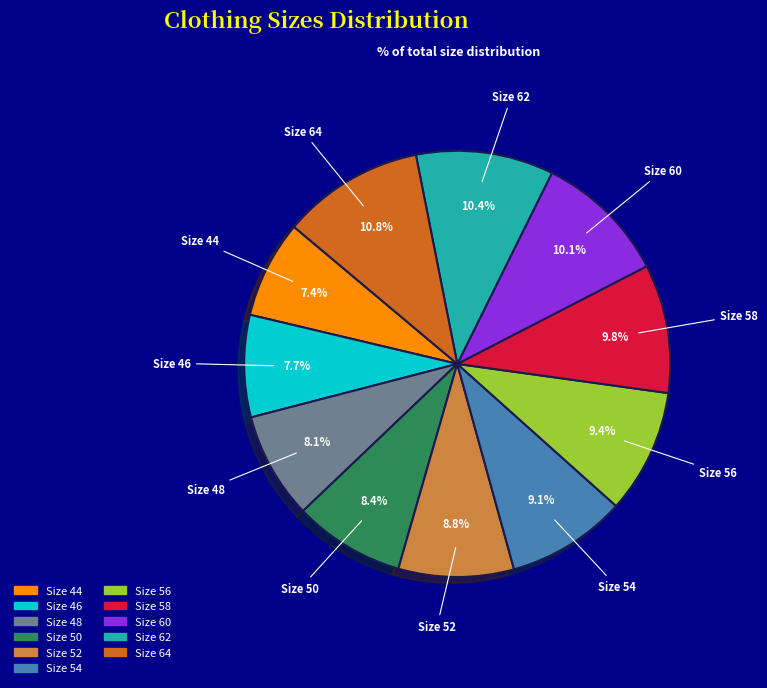

Does any single category account for the majority?

No